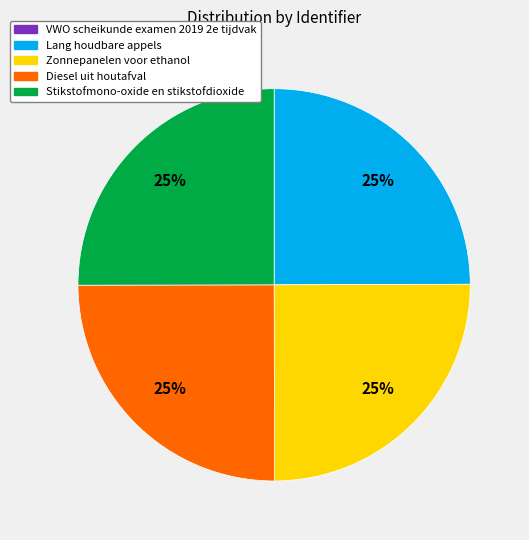

Approximately how many times larger is the value at Stikstofmono-oxide en stikstofdioxide compared to Diesel uit houtafval?

1.0